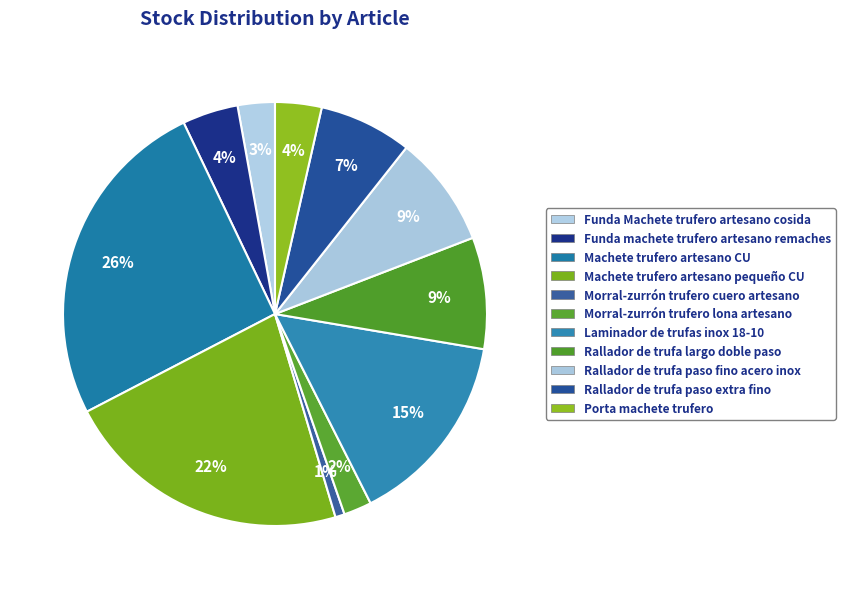

Combined, what portion of the pie is Machete trufero artesano pequeño CU and Machete trufero artesano CU?

47.5%